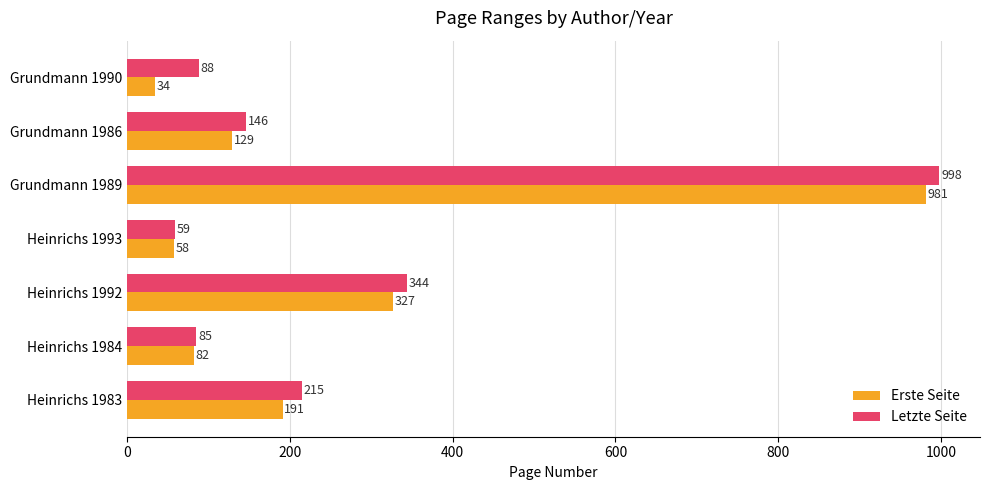

Rank the categories by Letzte Seite value from lowest to highest.

Heinrichs 1993, Heinrichs 1984, Grundmann 1990, Grundmann 1986, Heinrichs 1983, Heinrichs 1992, Grundmann 1989